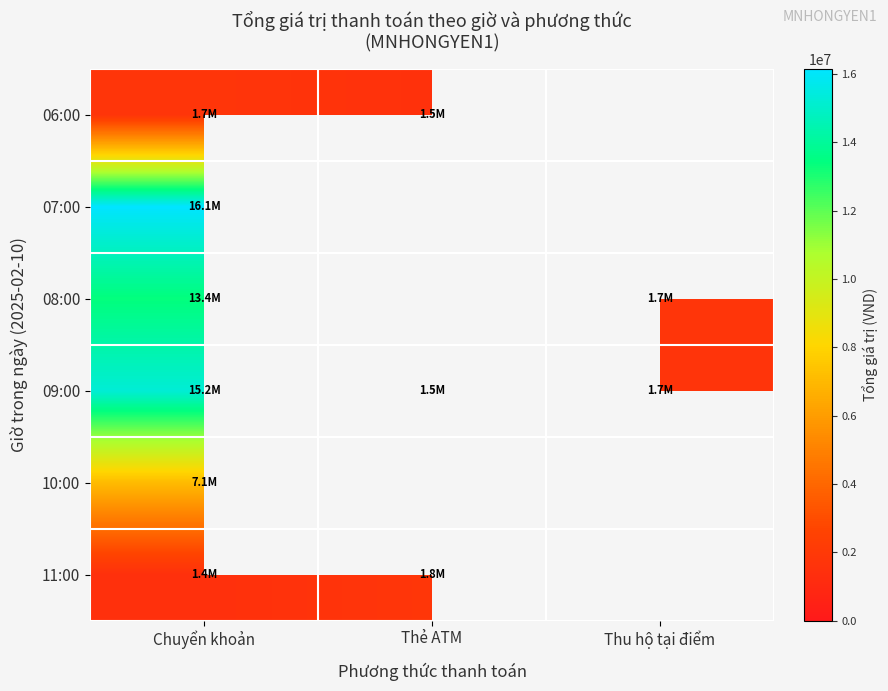

At which category is the sum across all series the highest?

Chuyển khoản